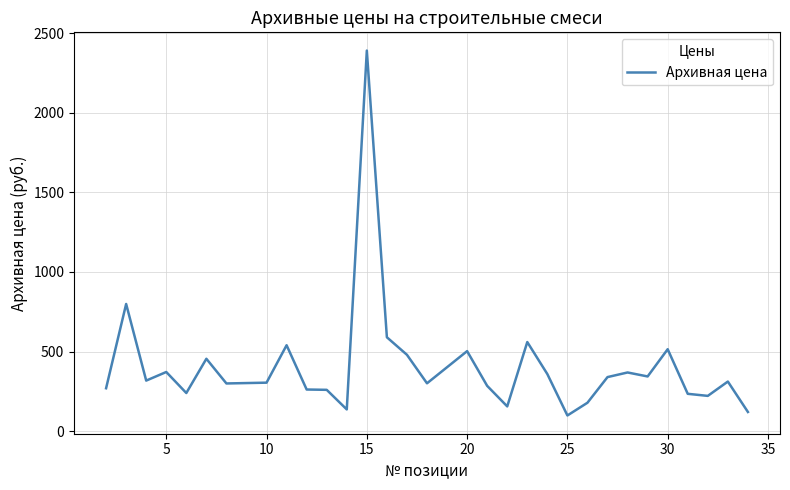

What is the minimum value shown in the chart?

99